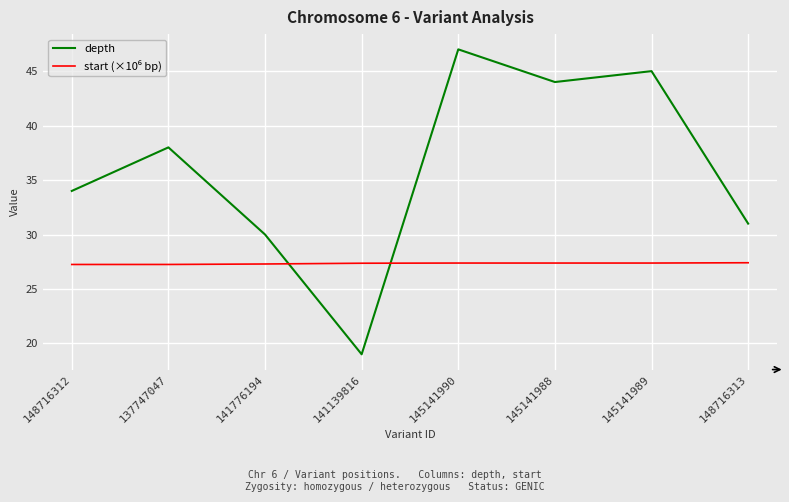

Which series has the largest total across all categories?

depth